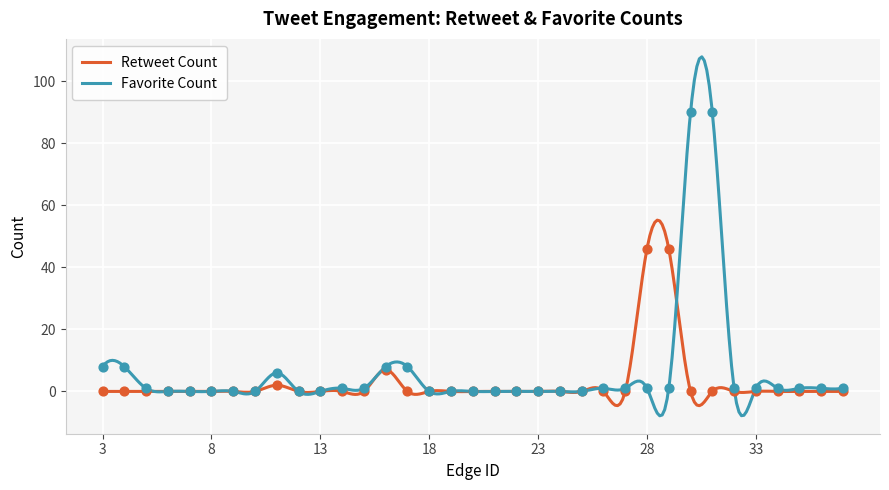

At how many categories does at least one series exceed 52?

2